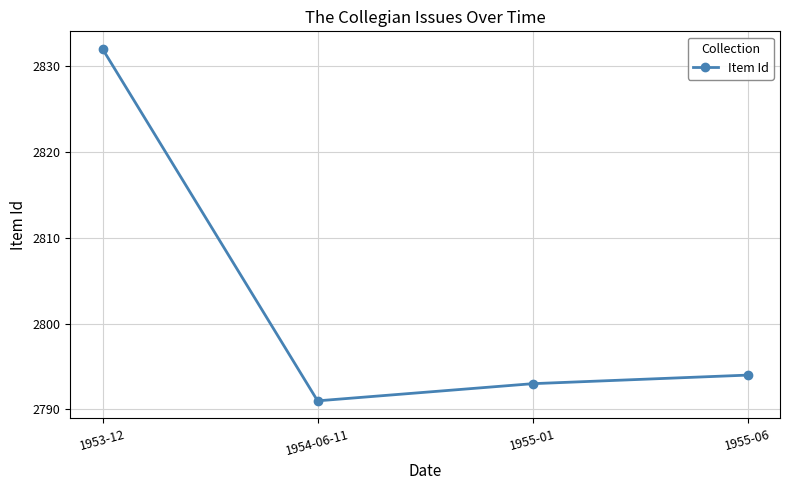

List the labels in order of value, smallest first.

1954-06-11, 1955-01, 1955-06, 1953-12